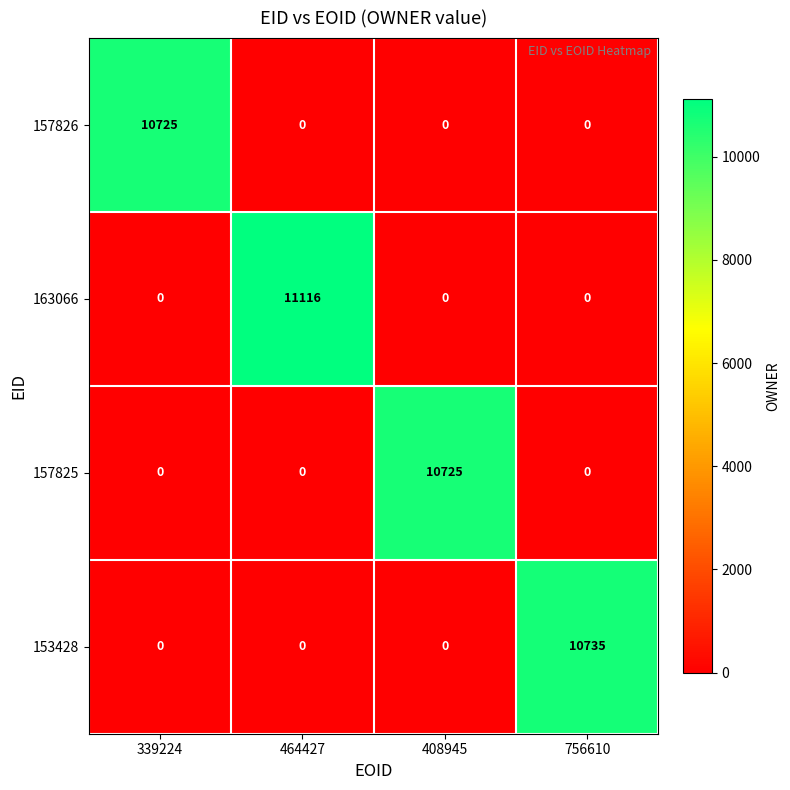

The value of 157825 at 408945 is 2359. True or false?

False